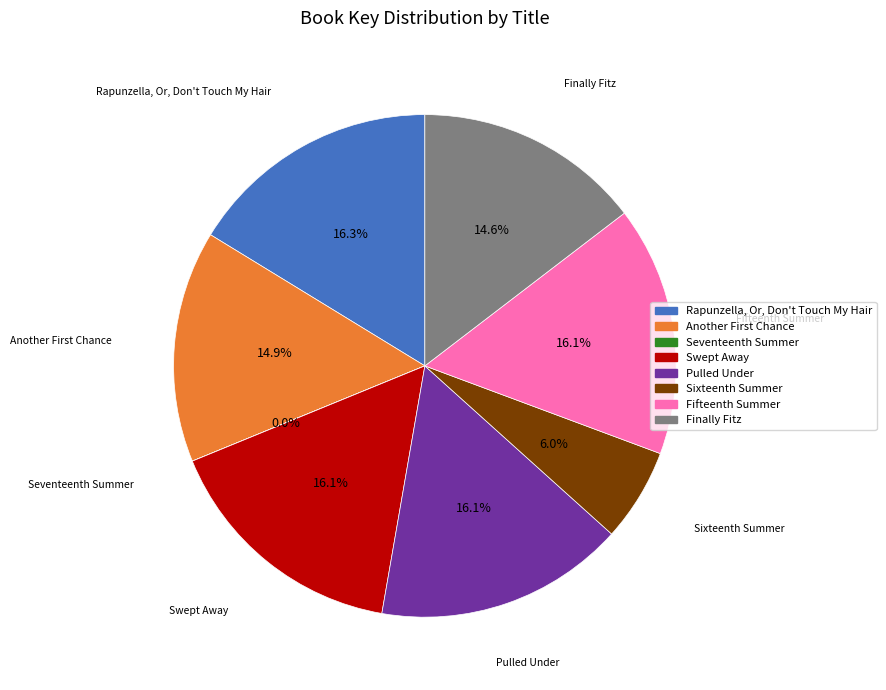

To the nearest percent, what percentage of the pie is Rapunzella, Or, Don't Touch My Hair?

16%